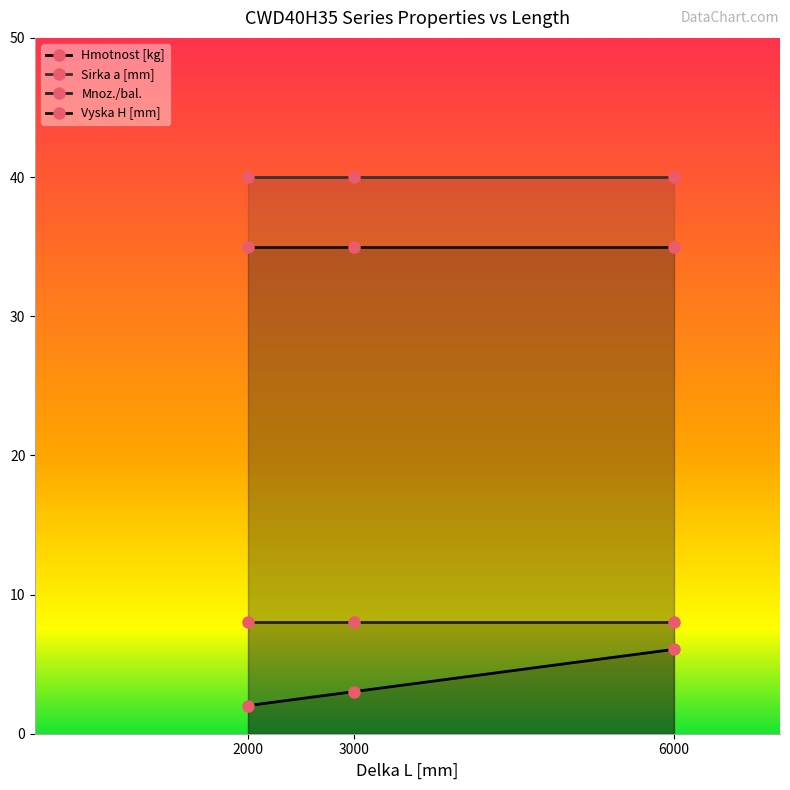

Which series has the largest total across all categories?

Sirka a [mm]